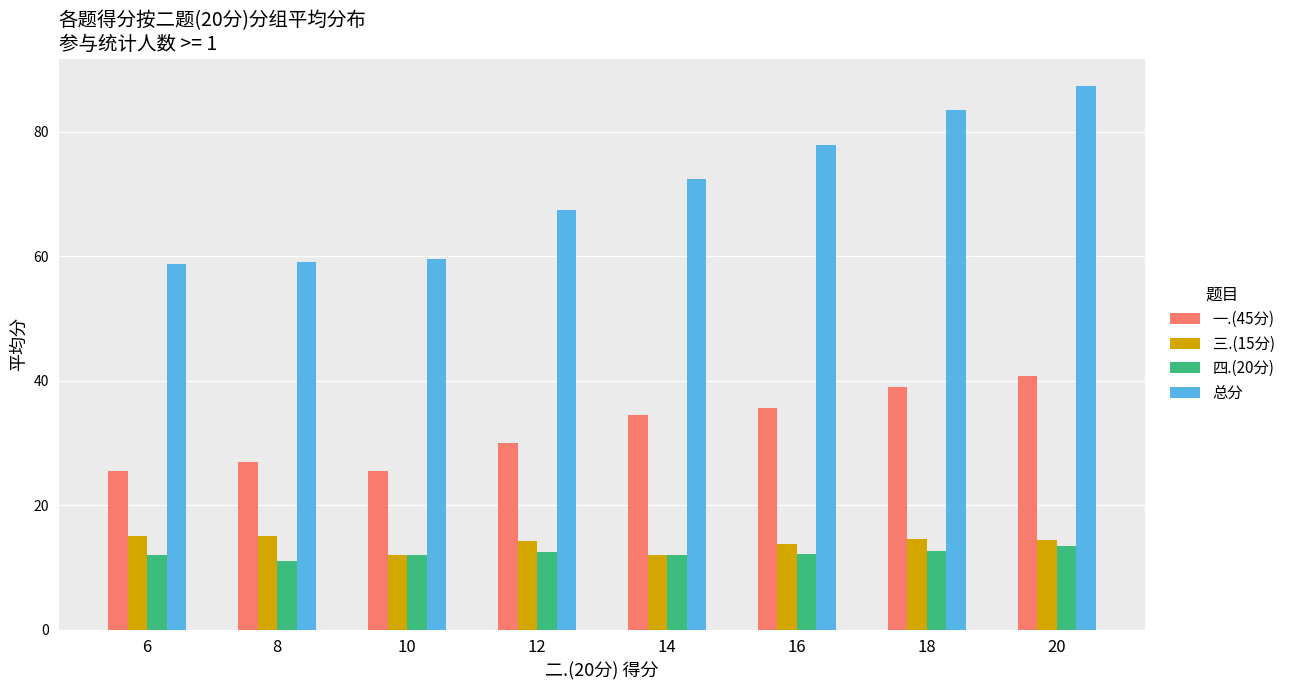

What is the smallest value displayed?

11.0